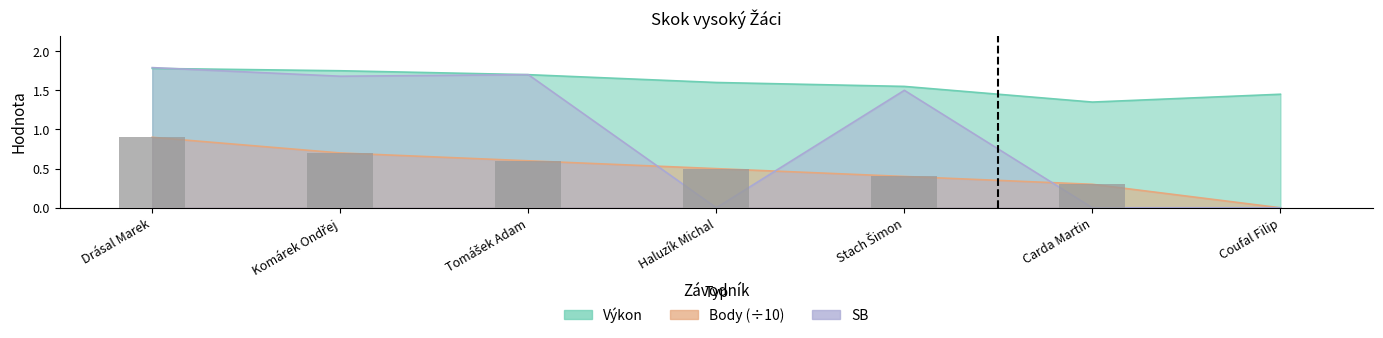

How many values are above zero?

6